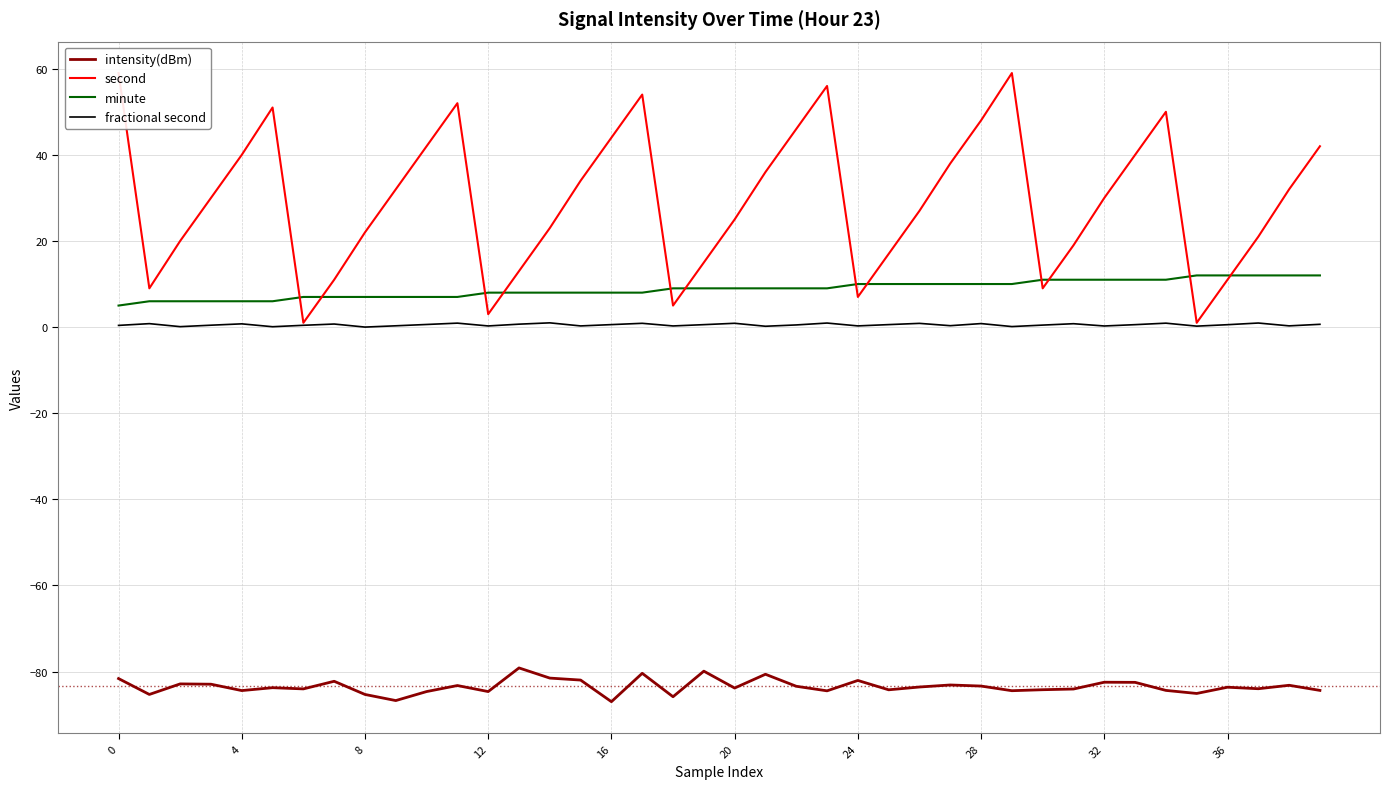

True or false: fractional second and minute intersect in this chart.

False